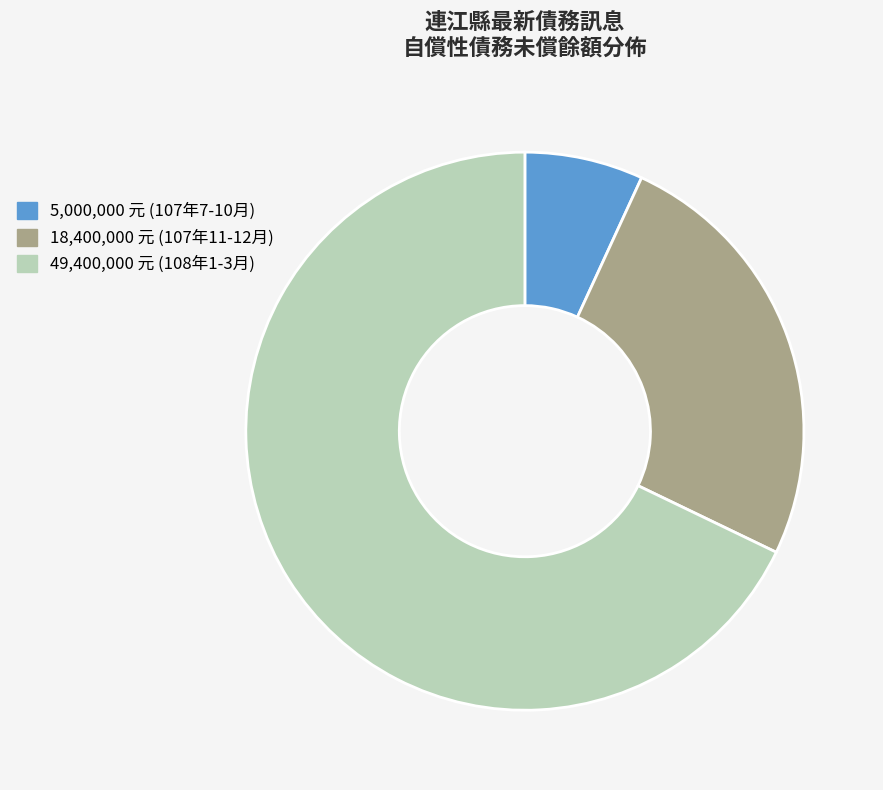

Combined, do 5,000,000 元 (107年7-10月) and 49,400,000 元 (108年1-3月) account for over 50%?

Yes